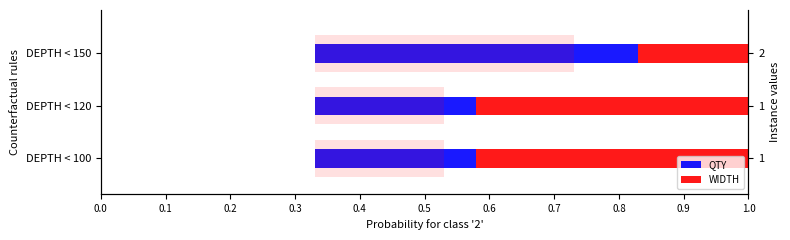

Count the number of categories in the chart.

3